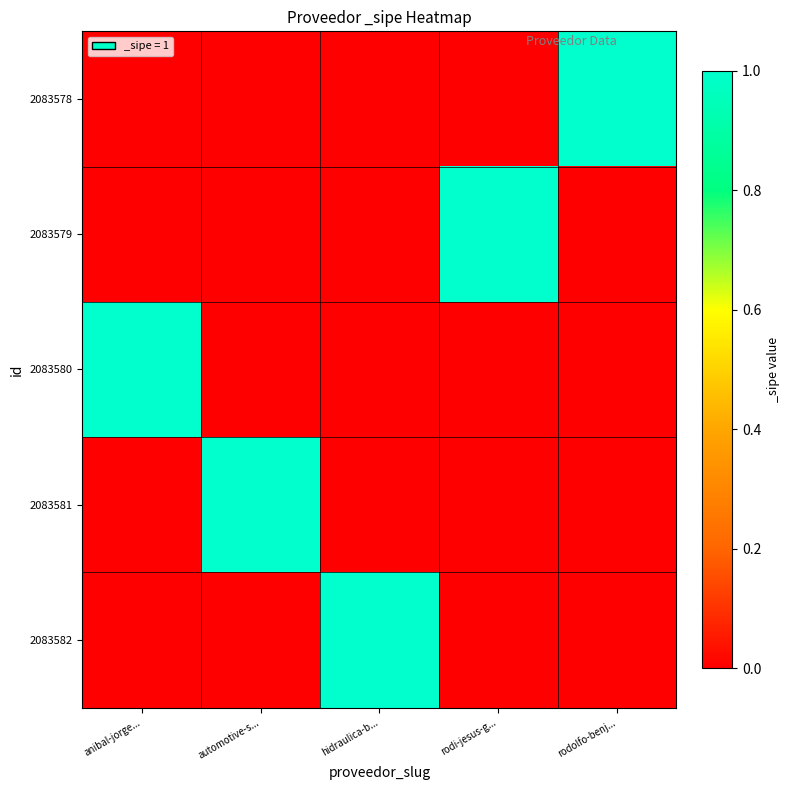

What is the spread (max minus min) of values at anibal-jorge...?

1